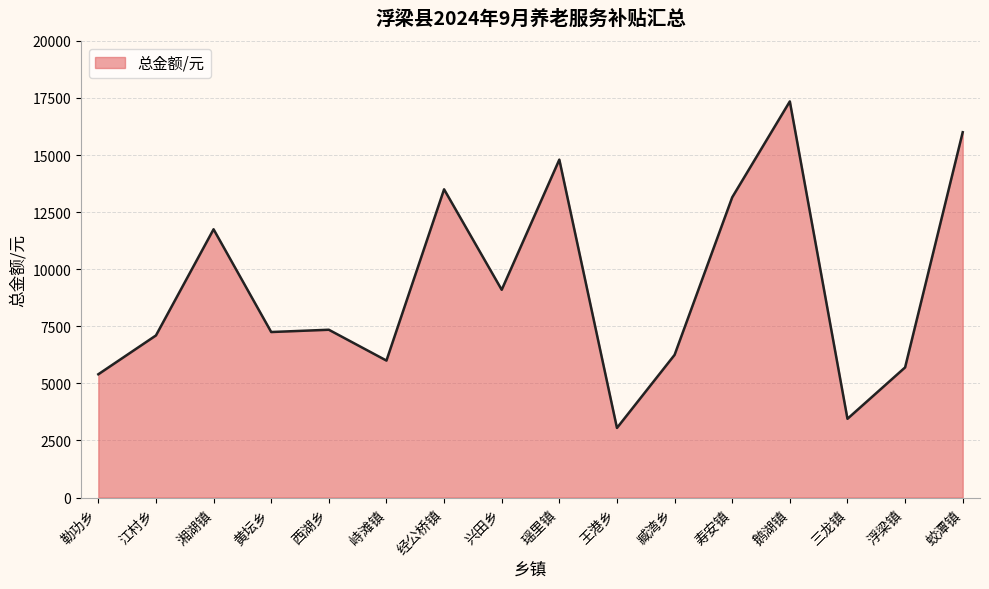

True or false: the data shows 2585 at 勒功乡.

False